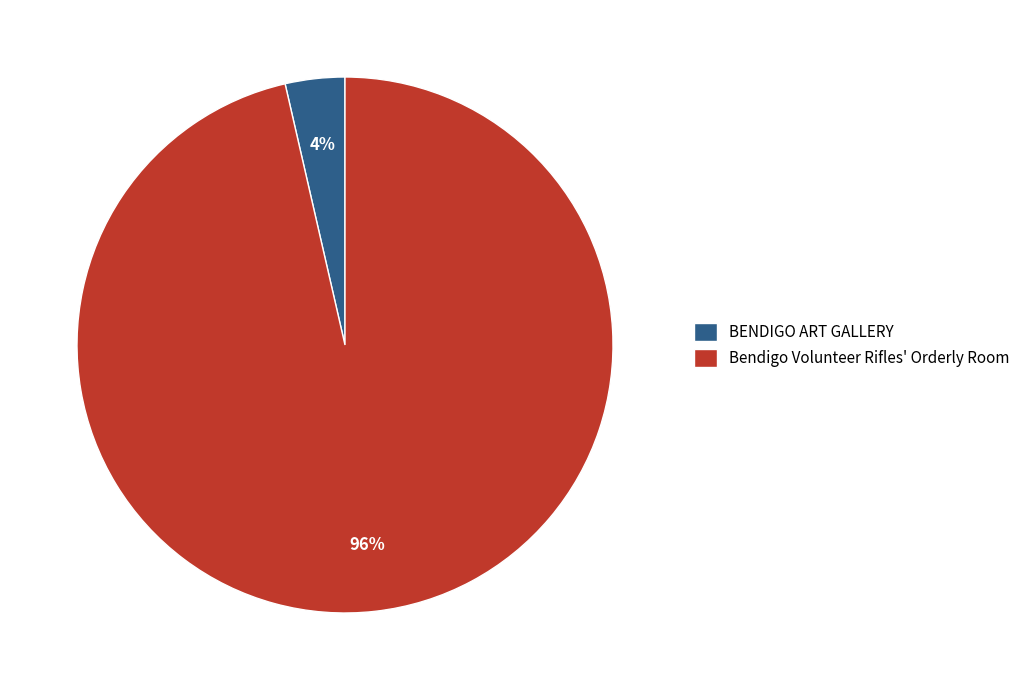

The Bendigo Volunteer Rifles' Orderly Room slice represents 85% of the pie. True or false?

False